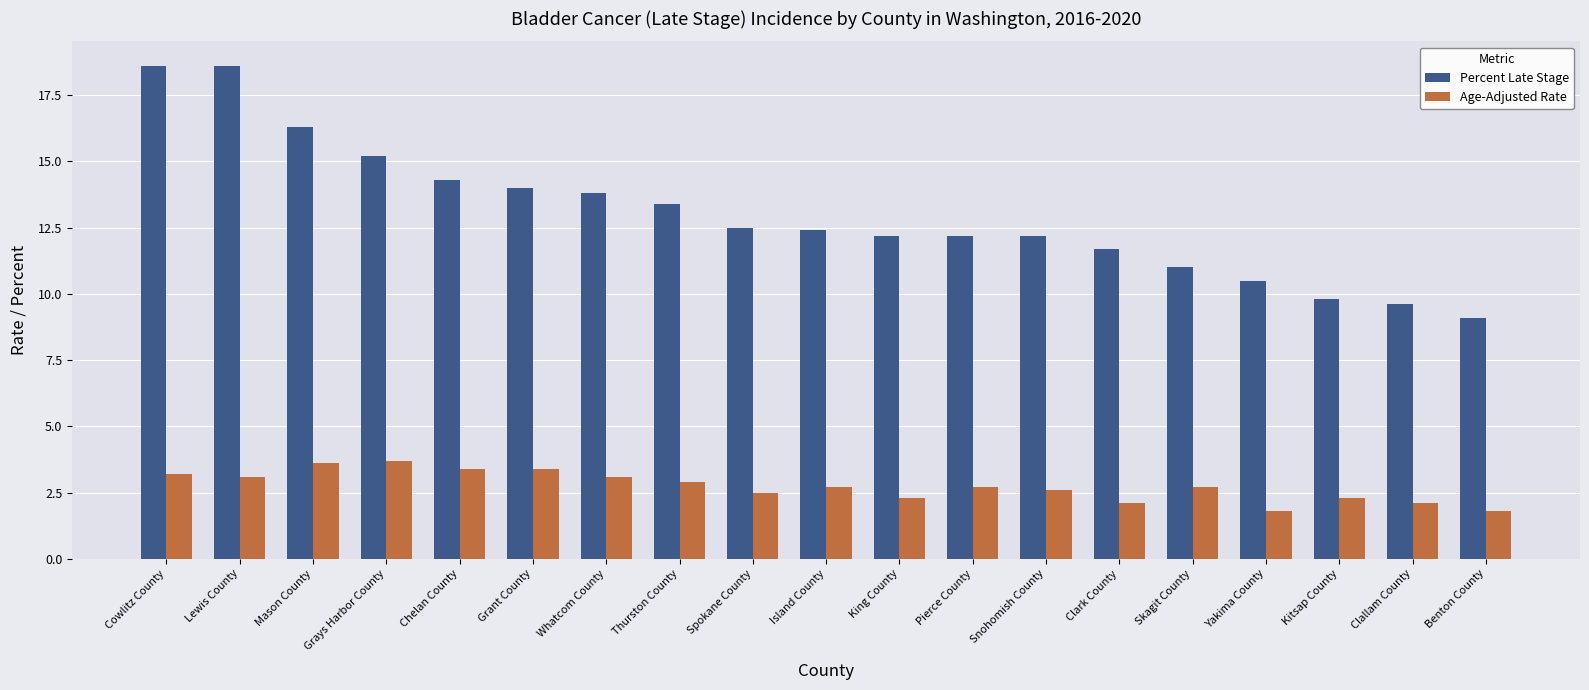

The Age-Adjusted Rate series shows 2.7 at Island County. True or false?

True